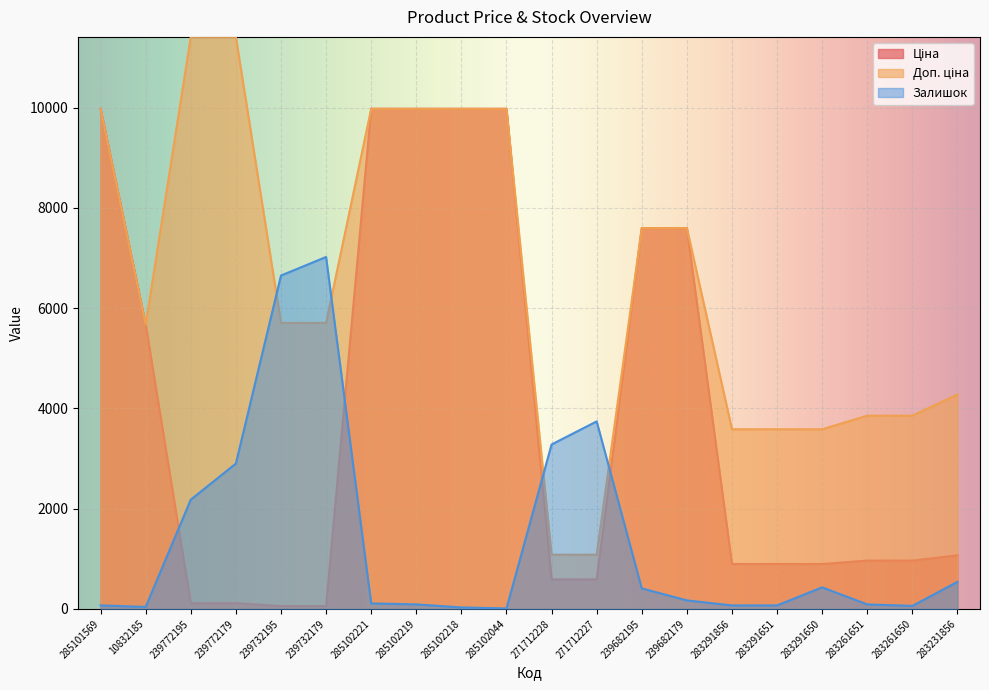

What is the average value of the Доп. ціна series?

6493.7